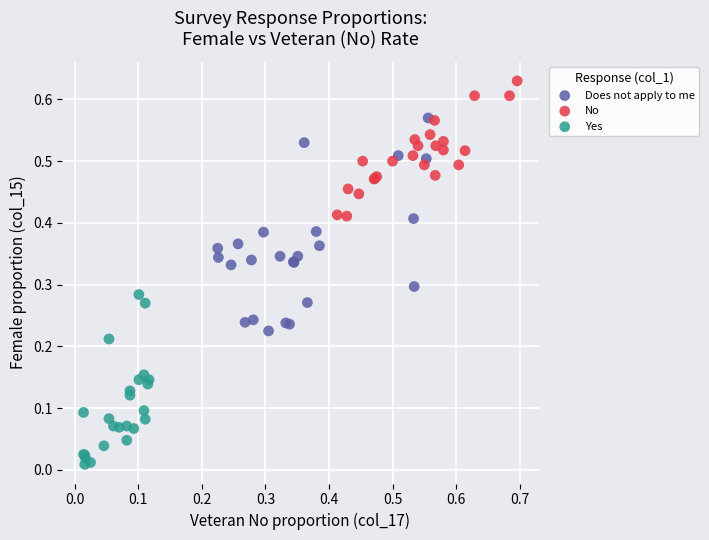

Which series contains the lowest Y value?

Yes